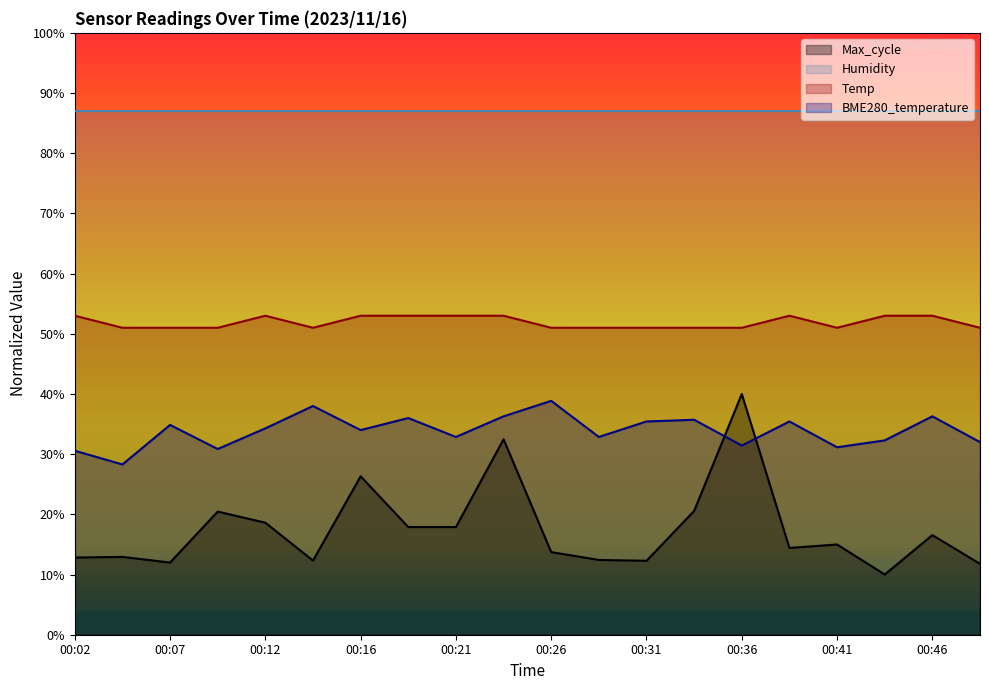

The Max_cycle series shows 13.7 at 00:26. True or false?

True